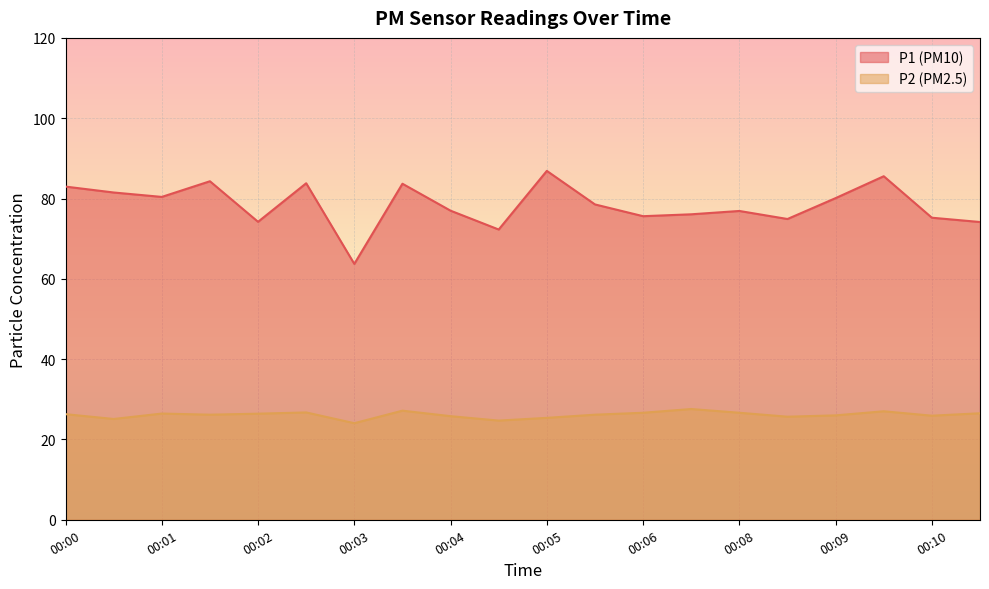

How many data points in P1 are less than 78?

10